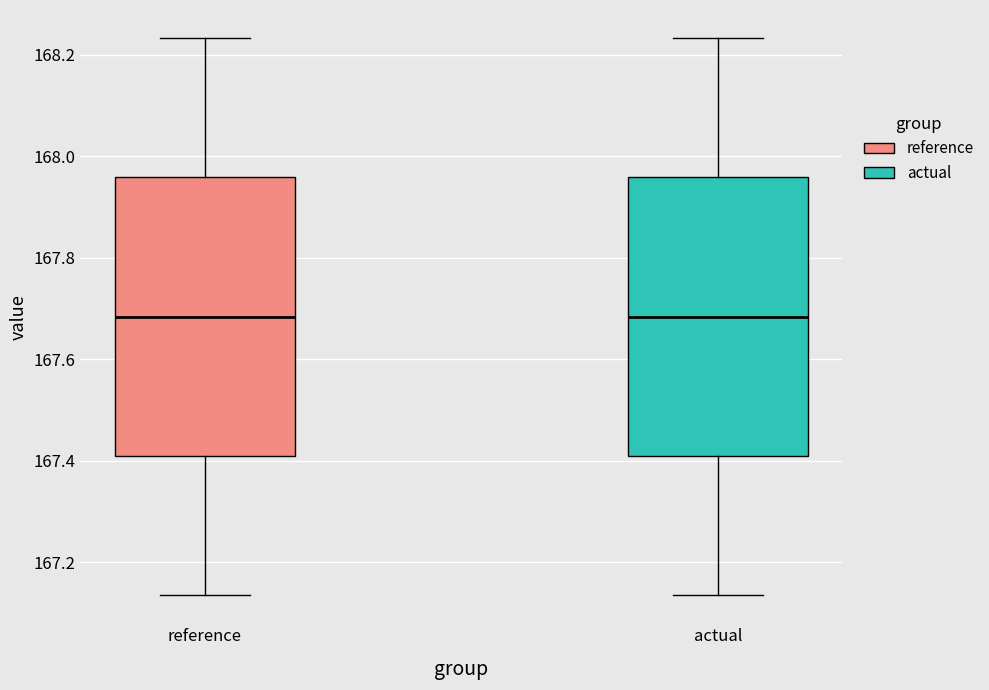

Reading left to right, transcribe this box plot: for each box, give where its median line is, the range the box spans, and where its two whiskers end, as read against the y-axis. The values are not printed on the chart, so give them approximately, as read against the axis.

reference: median 167.68, box 167.40 to 167.96, whiskers 167.14 to 168.24
actual: median 167.68, box 167.40 to 167.96, whiskers 167.14 to 168.24